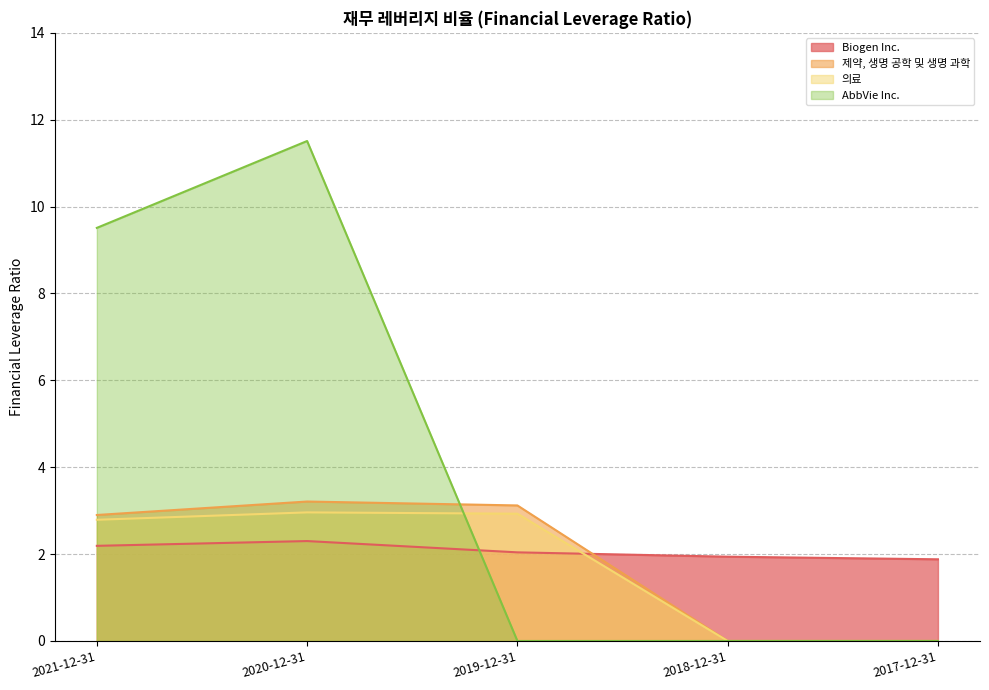

Count the 의료 values in the range 0 to 2.

2